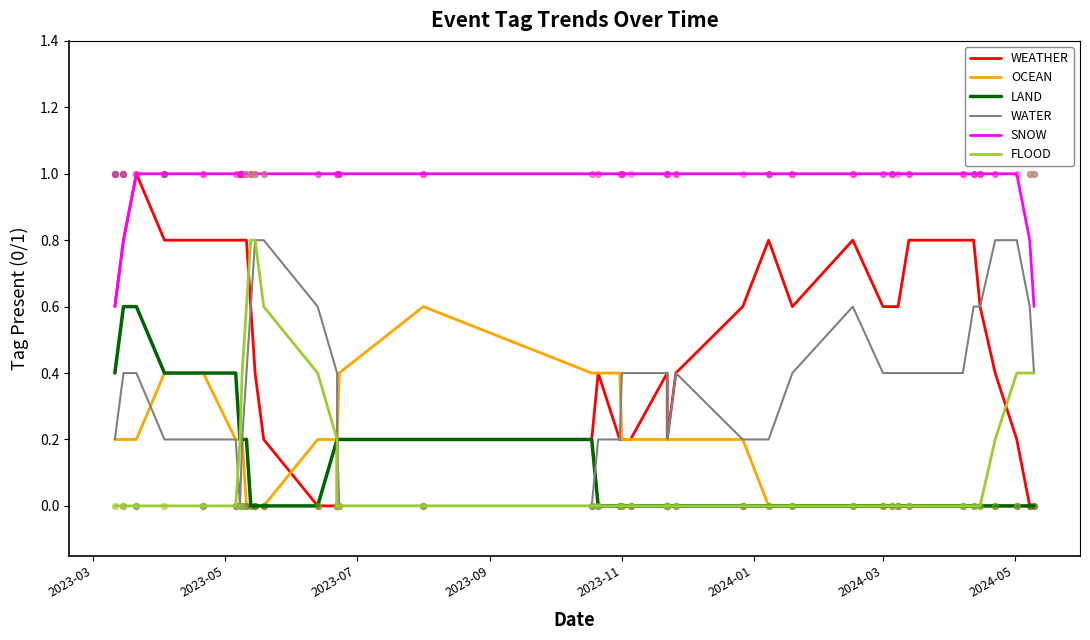

Which series reaches the minimum Y coordinate?

WEATHER